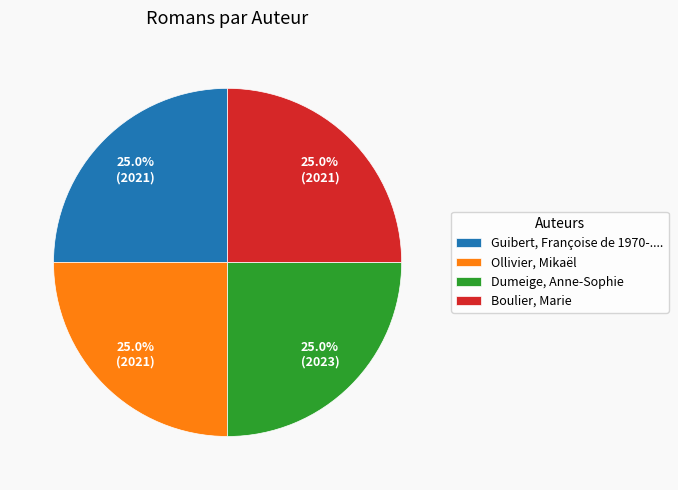

Does any single category account for the majority?

No